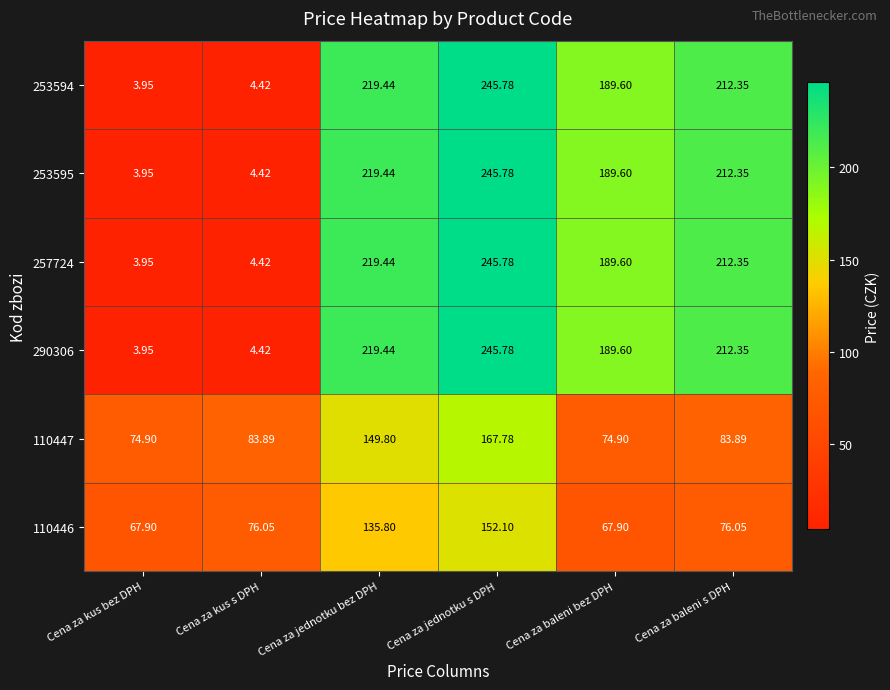

At which category is the sum across all series the highest?

Cena za jednotku s DPH